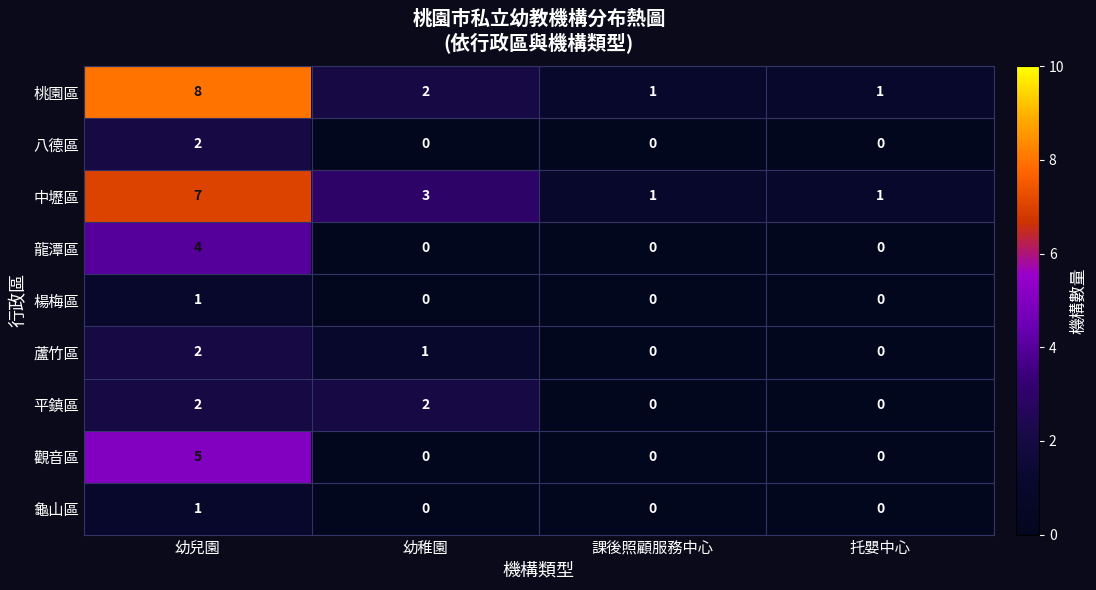

Count the 桃園區 values in the range 1 to 8.

4